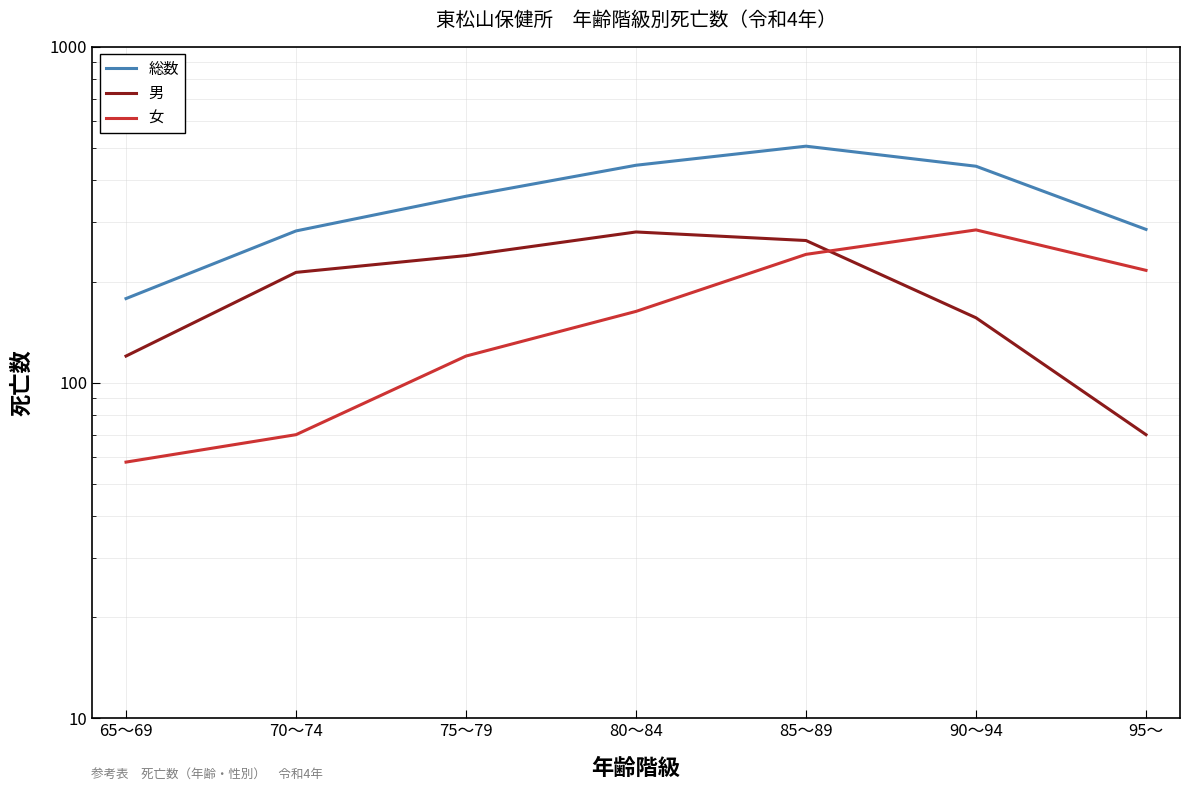

What is the value of the 女 point at the 5th from the left?

241